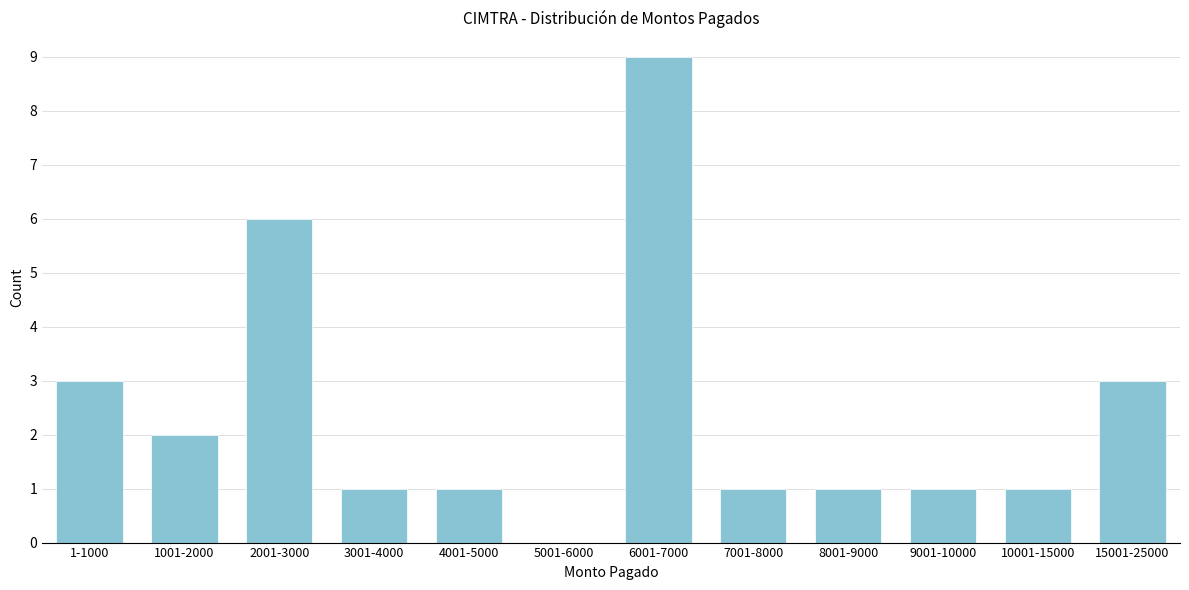

Reading left to right, transcribe all the data shown in this chart.

1-1000=3	1001-2000=2	2001-3000=6	3001-4000=1	4001-5000=1	5001-6000=0	6001-7000=9	7001-8000=1	8001-9000=1	9001-10000=1	10001-15000=1	15001-25000=3